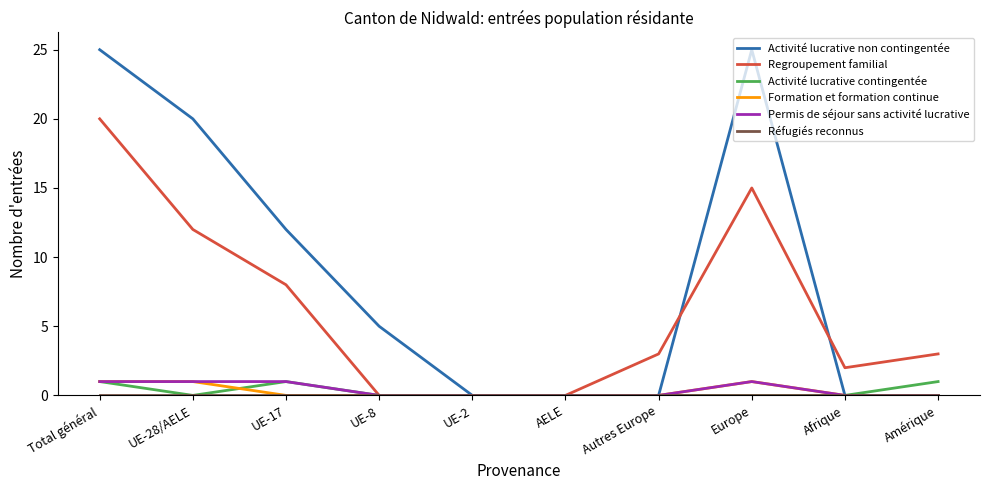

What is the greatest value displayed?

25